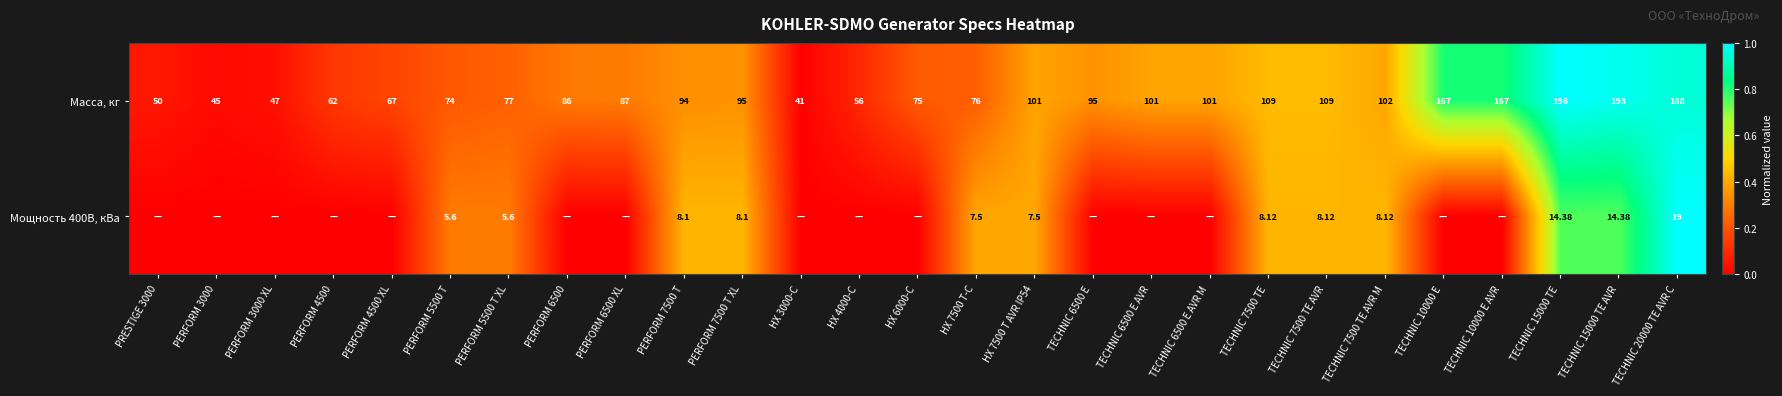

True or false: Мощность 400В, кВа has a value of 0.1 at TECHNIC 7500 TE AVR M.

False